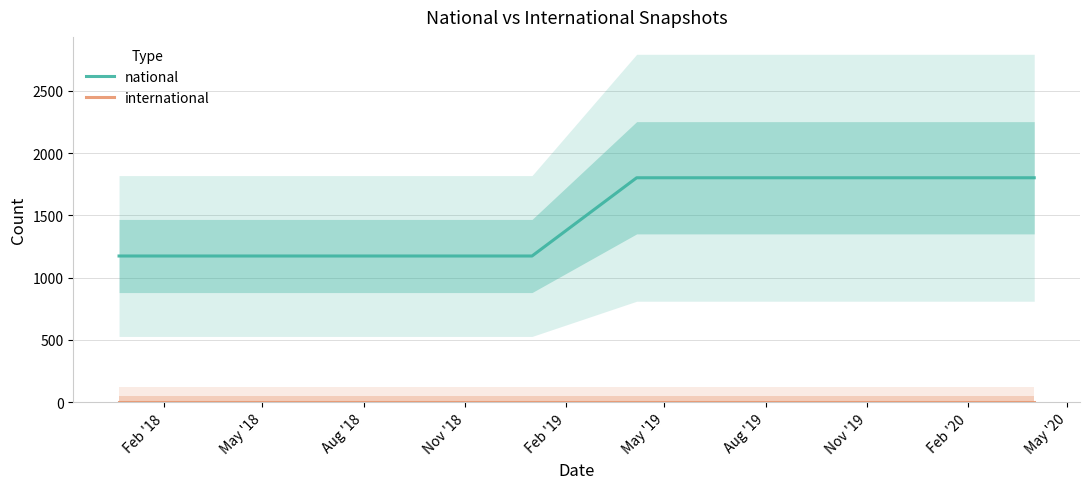

What is the value of the national point at the 7th from the left?

1802